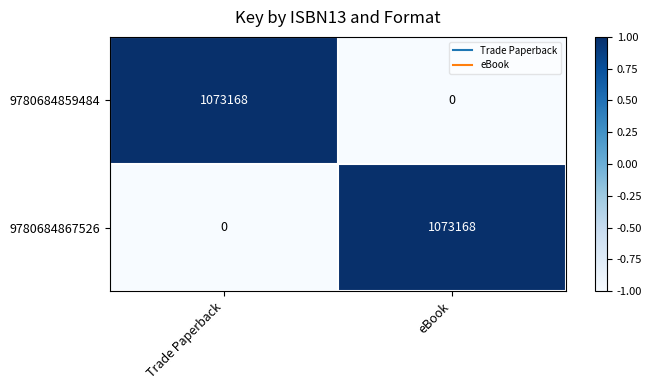

Reading right to left, list all the values displayed in this chart.

9780684859484: 0	1073168
9780684867526: 1073168	0